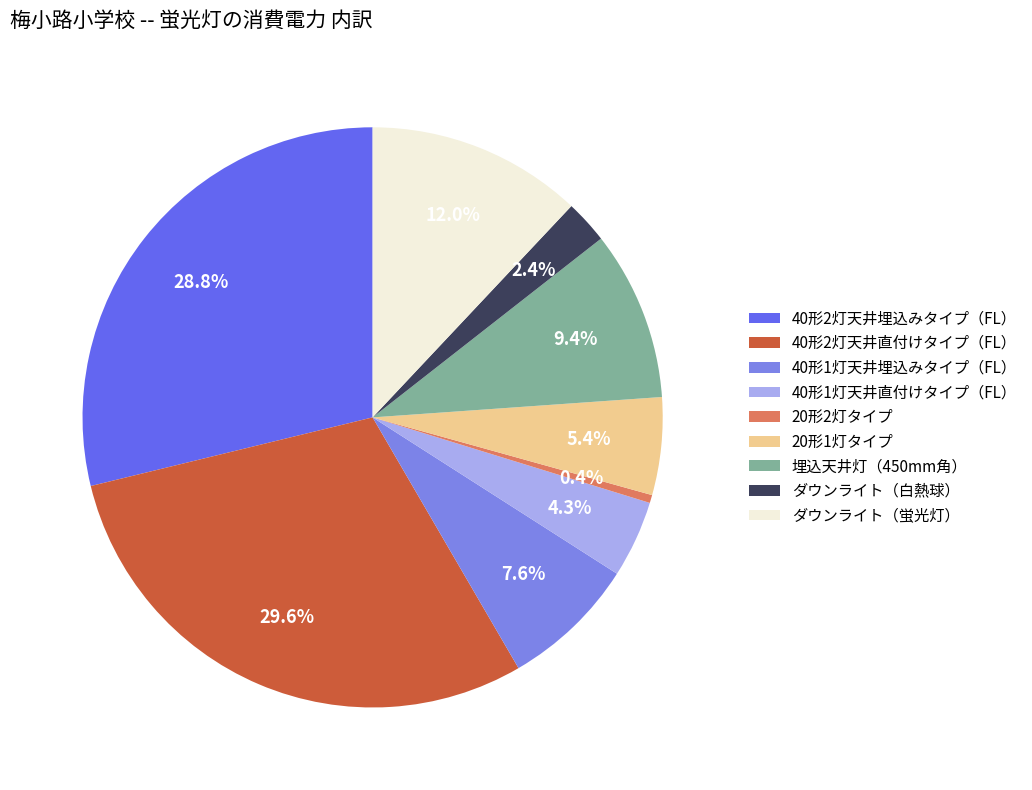

Is 20形1灯タイプ the majority of the pie?

No